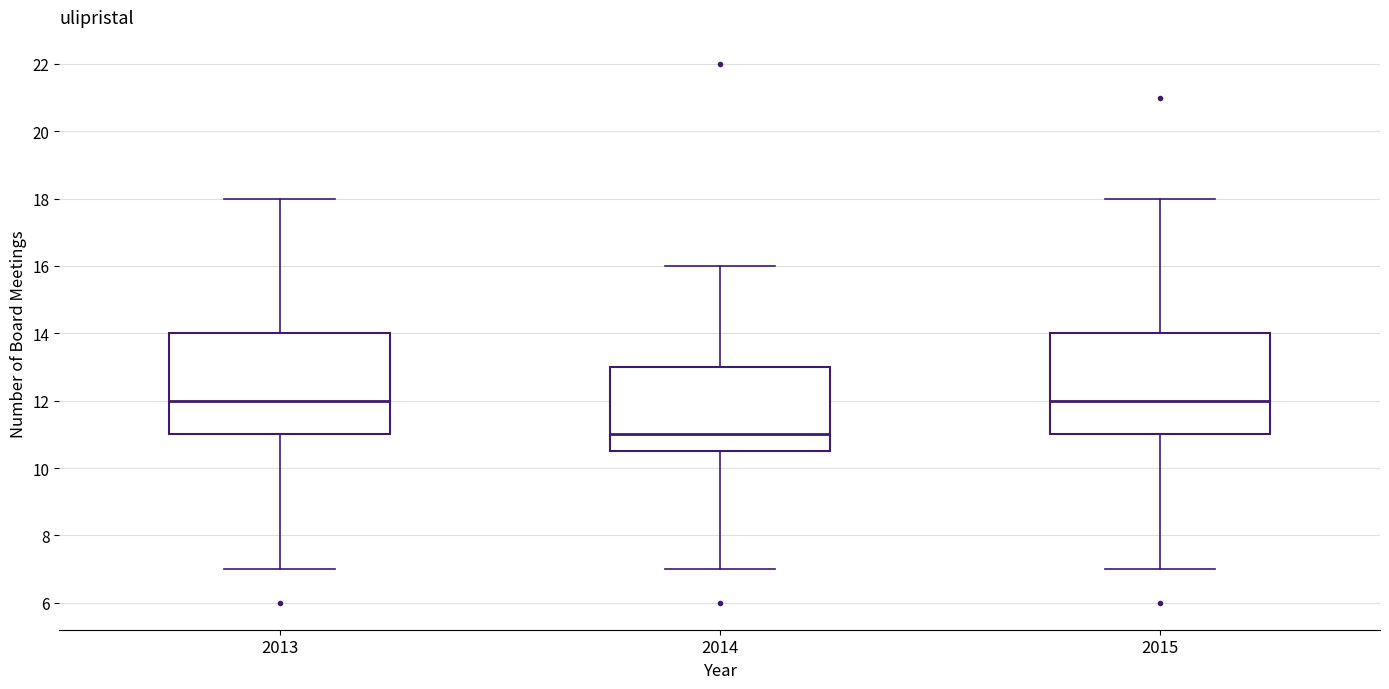

Where does the lower whisker of the box at x = 2013 end on the y-axis? The values are not printed on the chart, so give them approximately, as read against the axis.

7.0